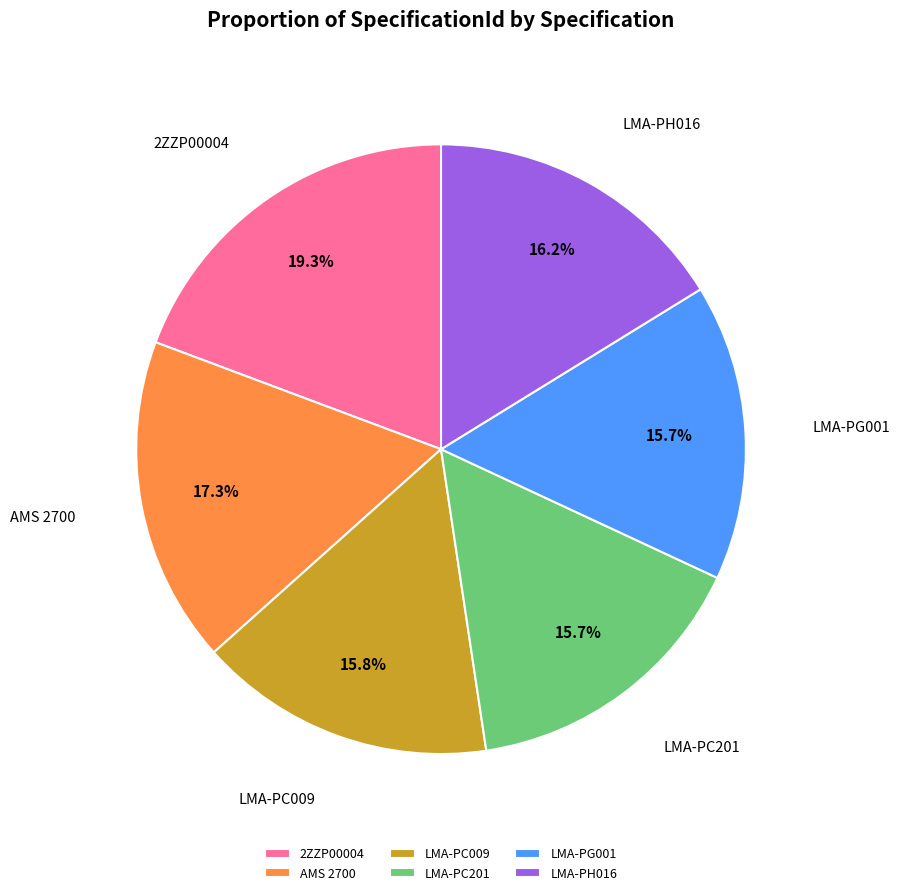

Is the sum of LMA-PC201 and LMA-PG001 greater than half?

No